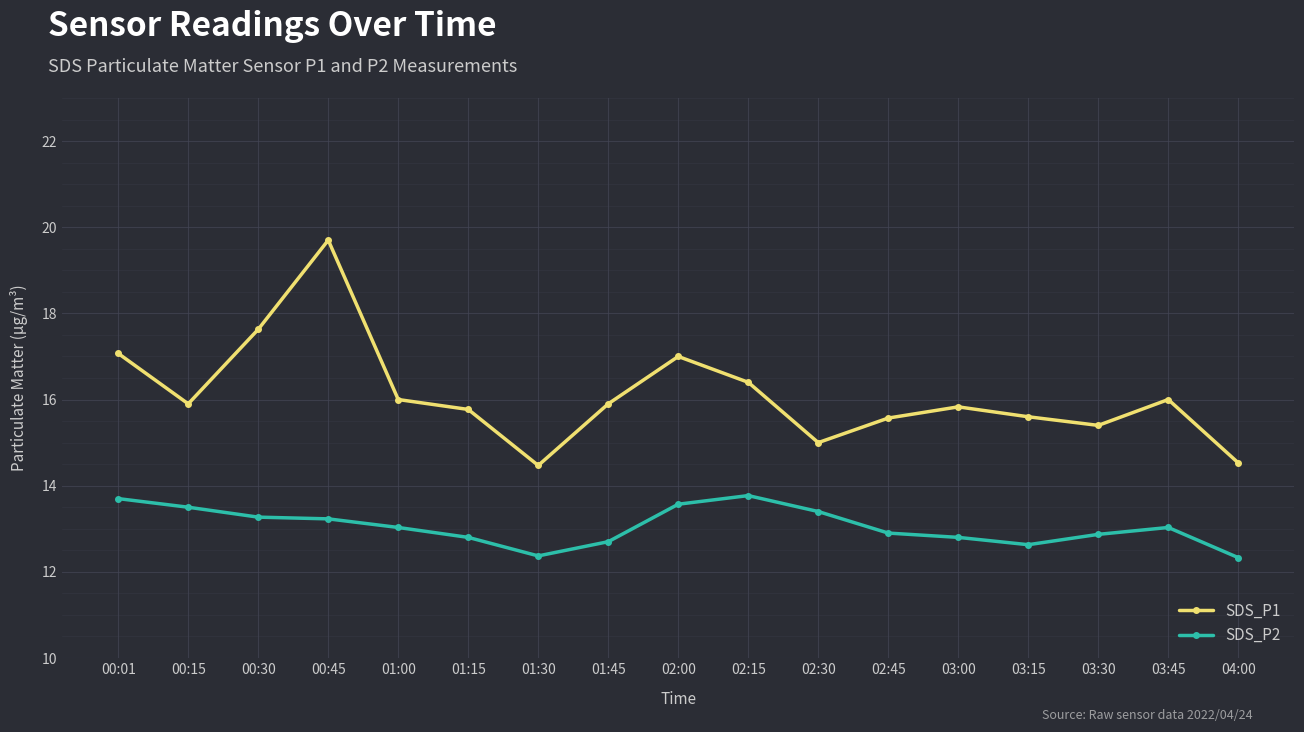

What is the label of the 9th point from the left?

02:00